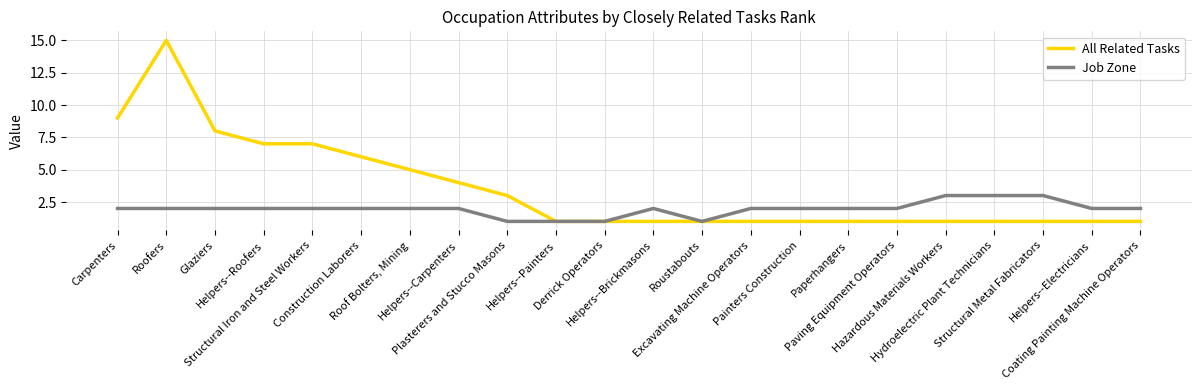

Where is All Related Tasks nearest to the value 8?

Glaziers